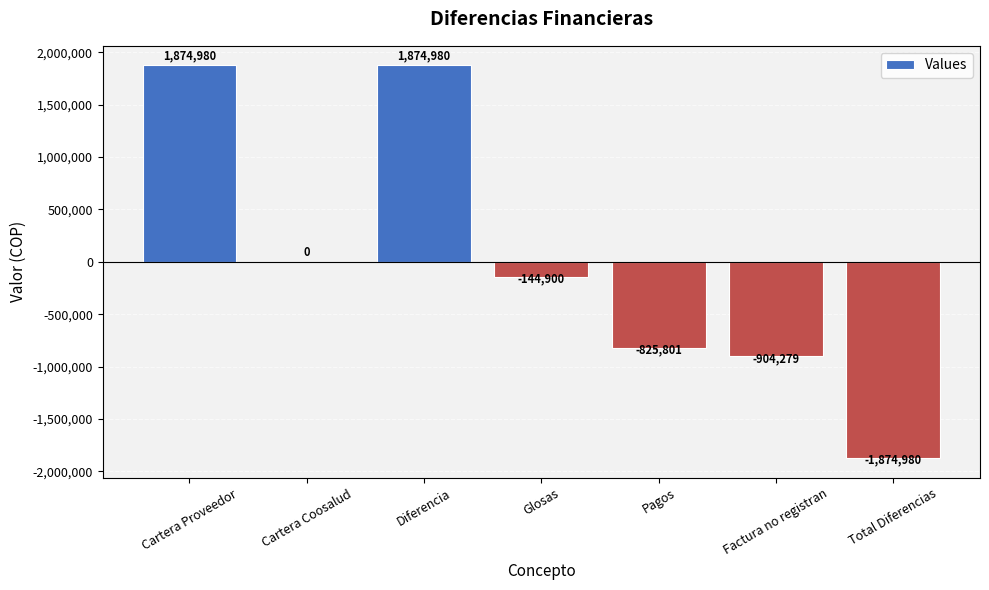

Read the value at Total Diferencias.

-1874980